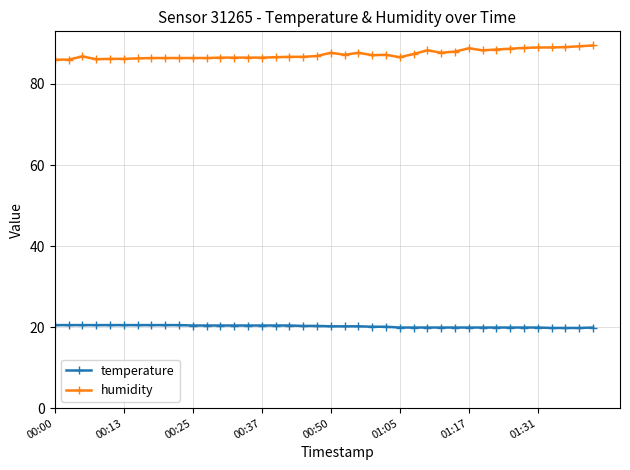

What is the value of the temperature point at the 13th from the left?

20.4